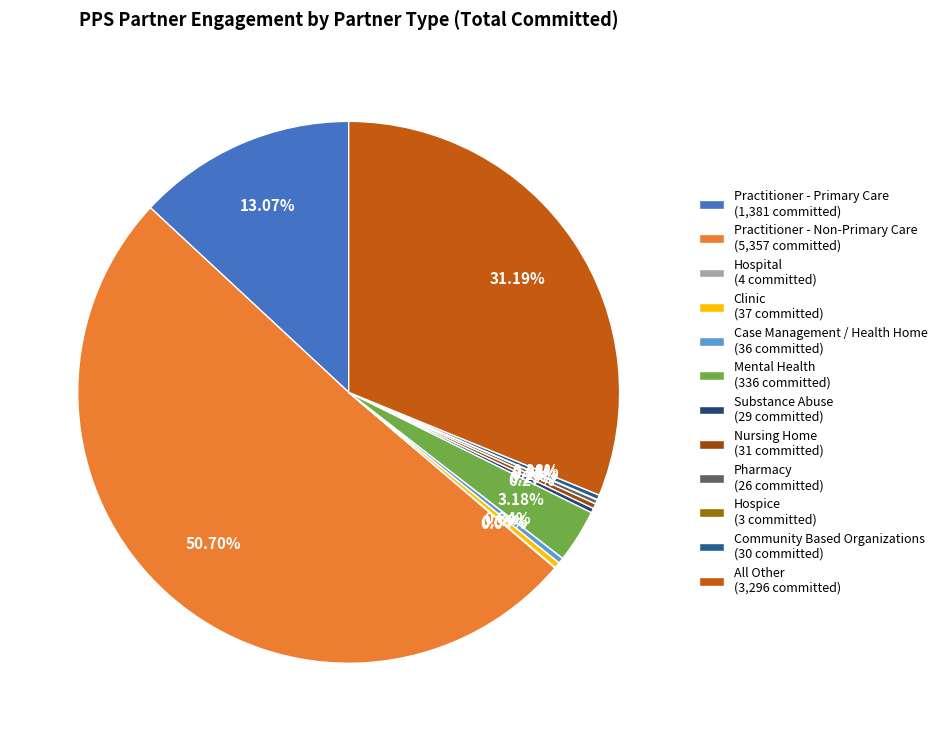

What is the total percentage of Mental Health and Case Management / Health Home?

3.5%